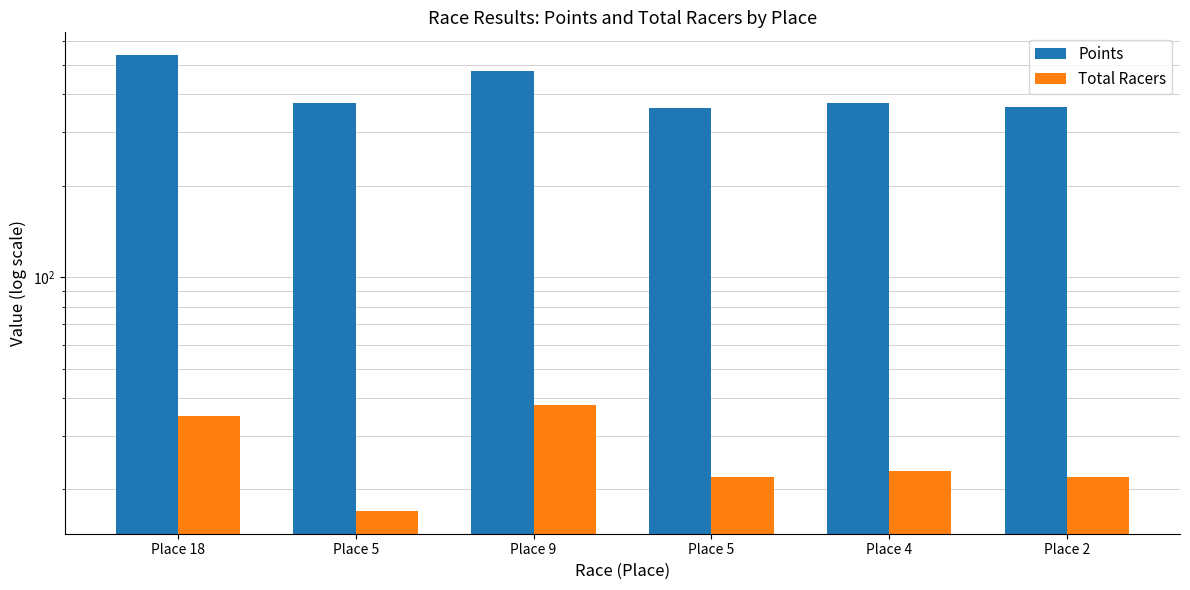

At how many categories does at least one series exceed 260?

6